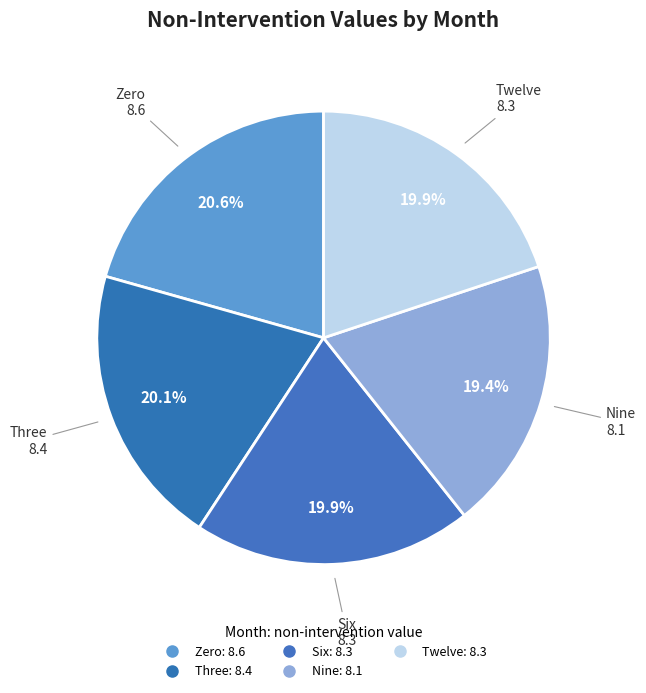

How many slices are in this pie chart?

5